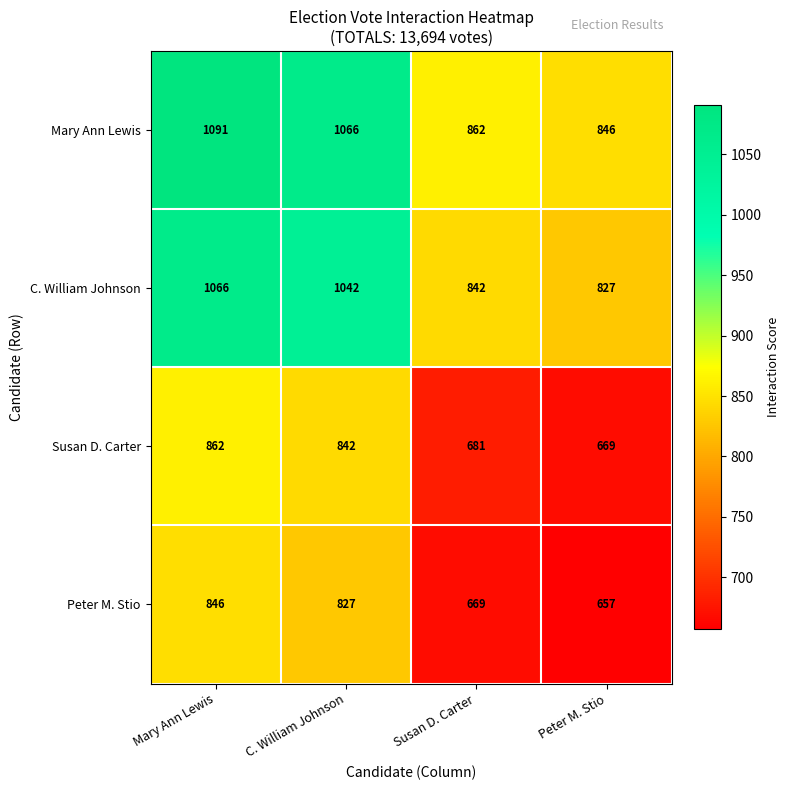

List the labels in order of C. William Johnson value, smallest first.

Peter M. Stio, Susan D. Carter, C. William Johnson, Mary Ann Lewis